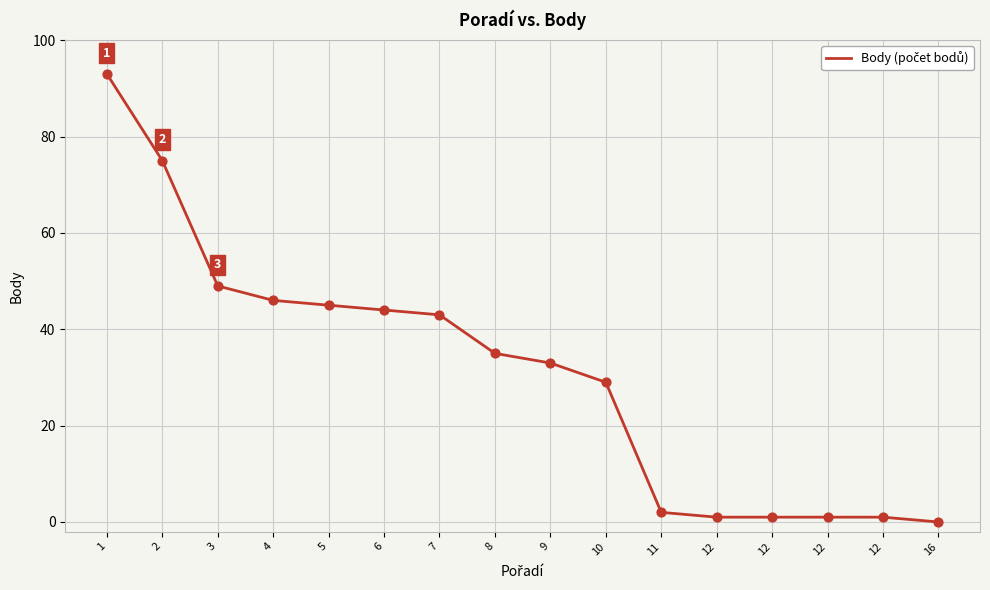

What is the change in value from 9 to 16?

-33